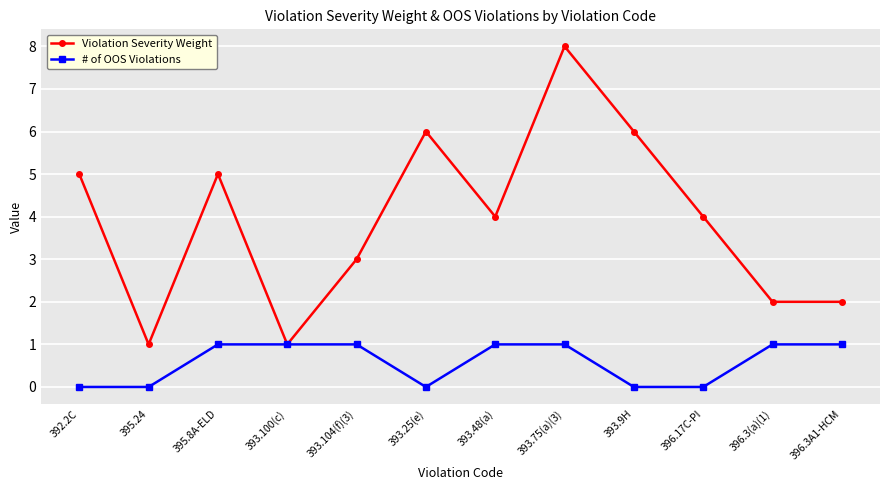

At which category does Violation Severity Weight reach its first local valley?

395.24